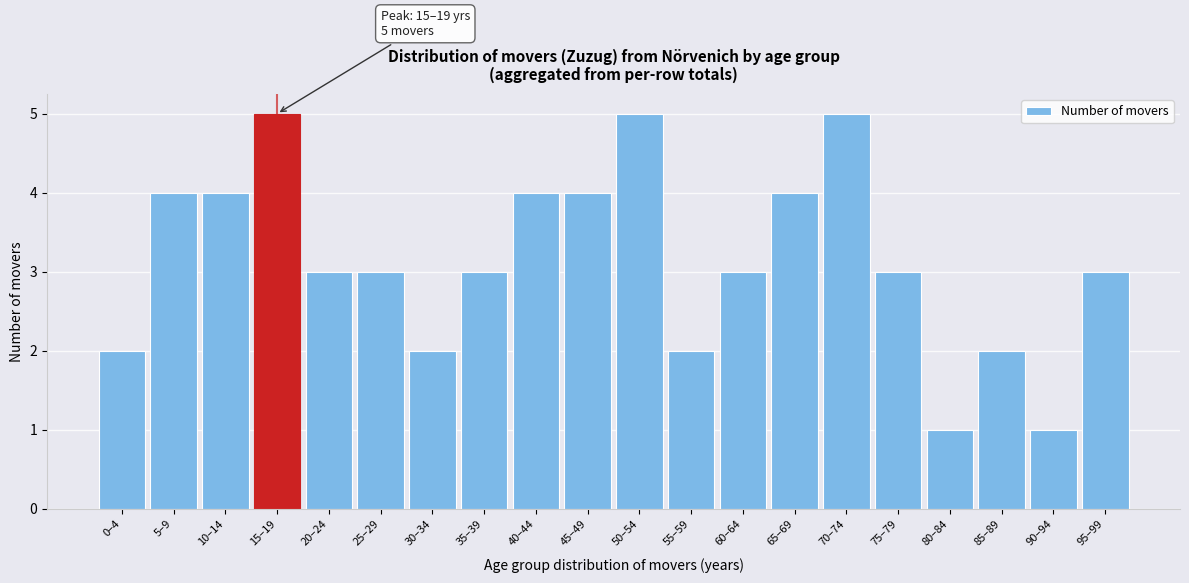

Reading left to right, what are all the values shown in this chart?

2	4	4	5	3	3	2	3	4	4	5	2	3	4	5	3	1	2	1	3